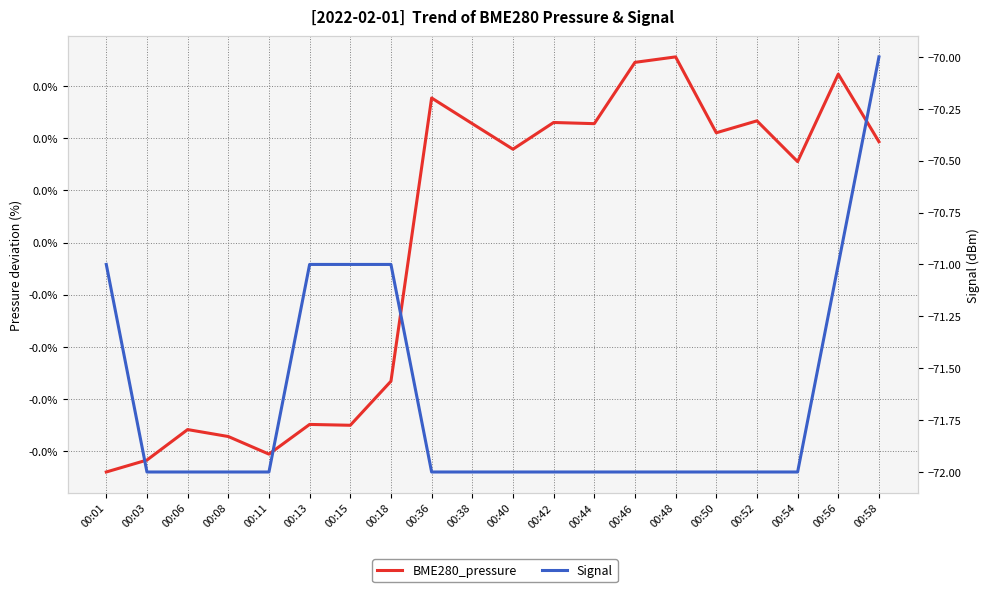

List the labels in order of BME280_pressure value, smallest first.

00:01, 00:03, 00:11, 00:08, 00:06, 00:15, 00:13, 00:18, 00:54, 00:40, 00:58, 00:50, 00:38, 00:44, 00:42, 00:52, 00:36, 00:56, 00:46, 00:48